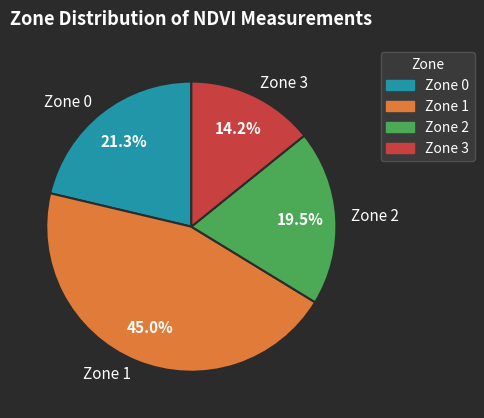

Count the number of slices in the pie.

4